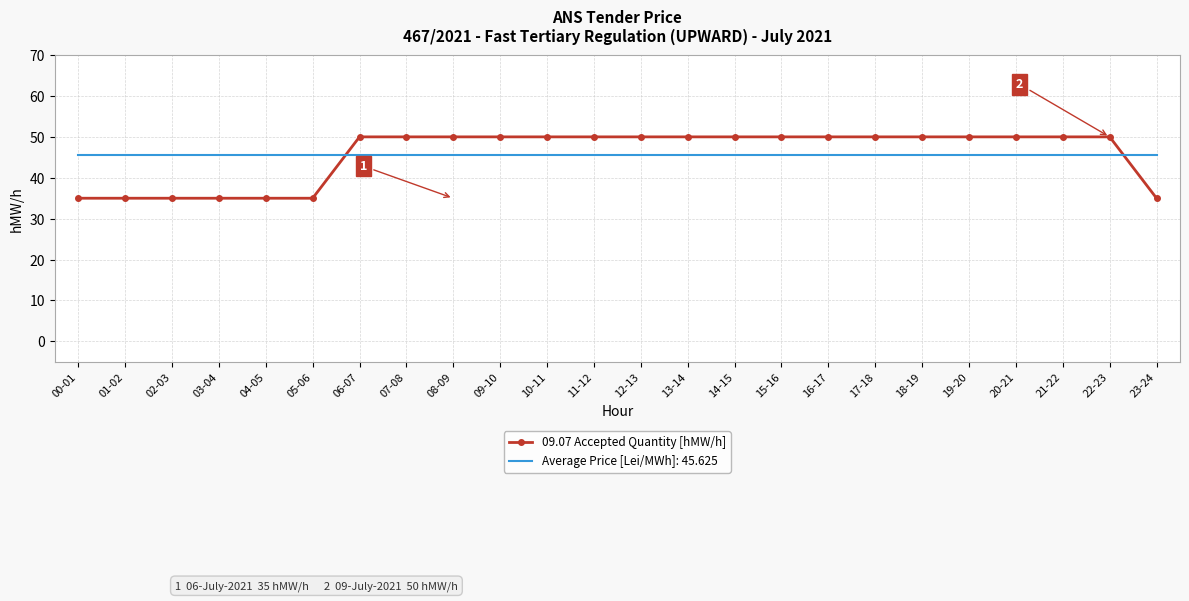

What is the difference between the highest and lowest values at 02-03?

10.6